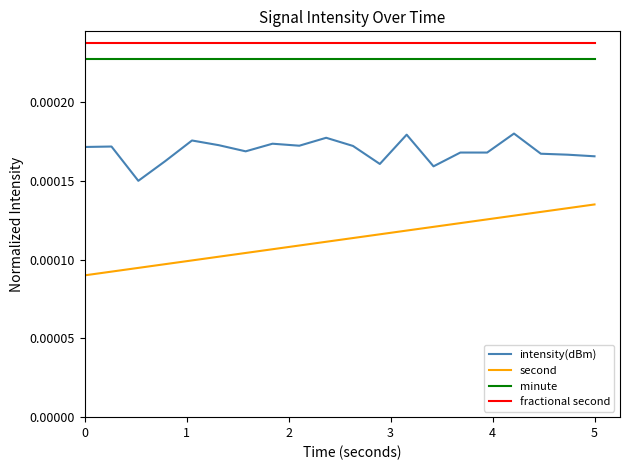

True or false: intensity(dBm) and minute cross at least once.

False